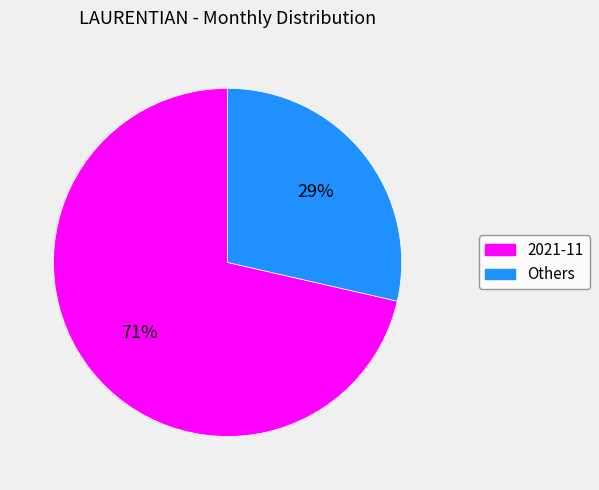

Which category has the smallest portion of the pie?

Others